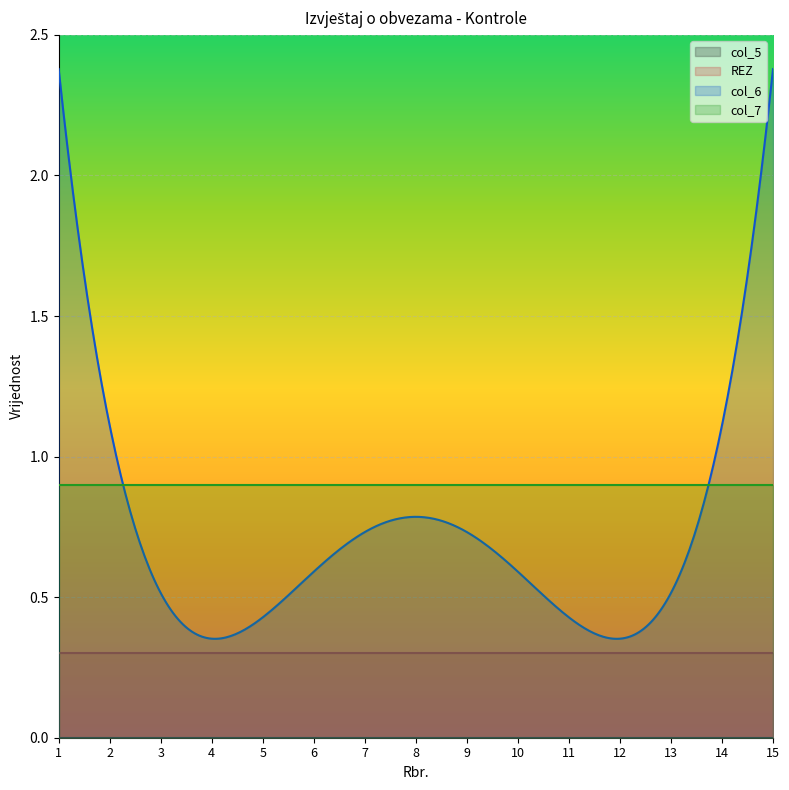

The value of col_7 at 9 is 0. True or false?

True